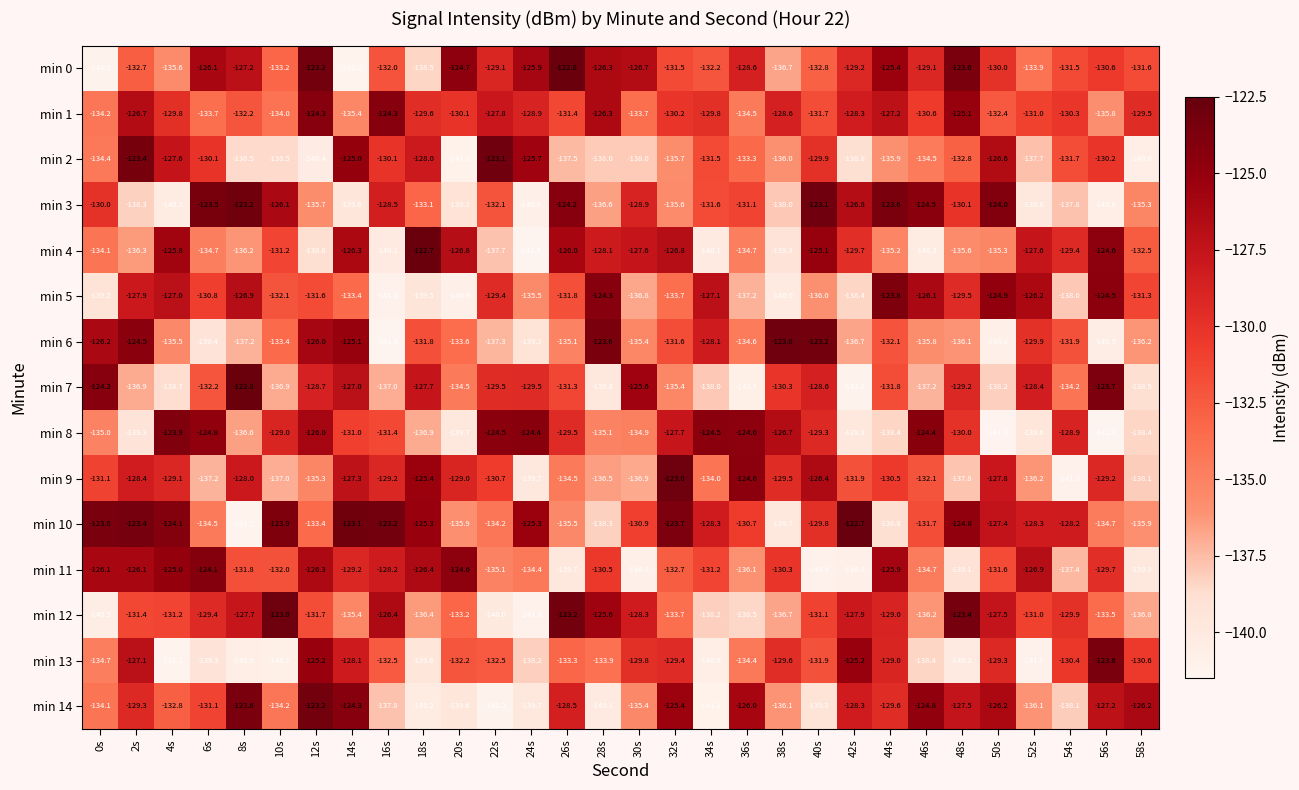

True or false: min 7 has a value of -84.4 at 38s.

False